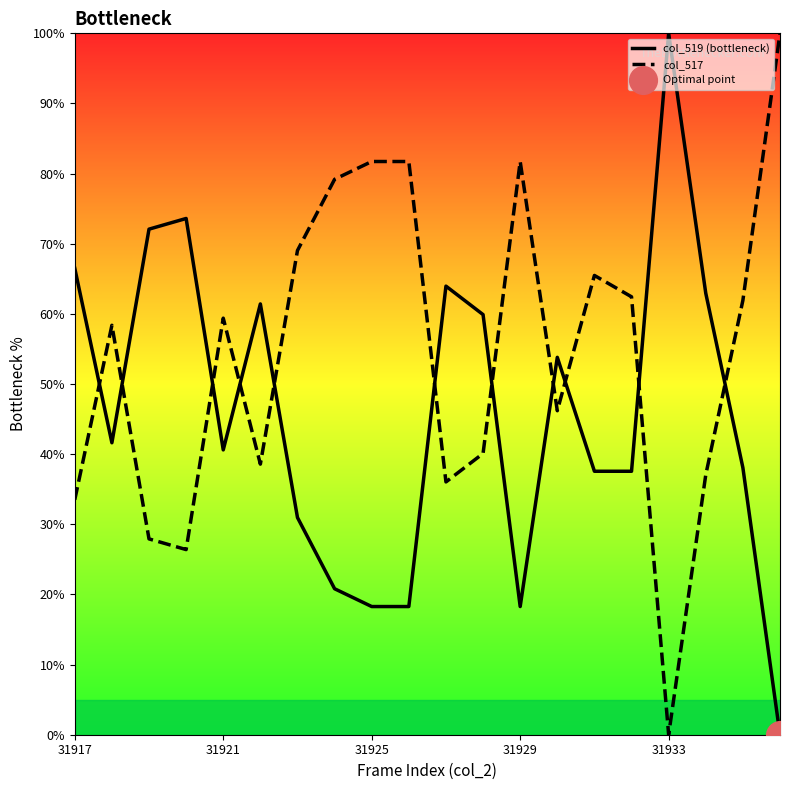

At how many categories does at least one series exceed 53?

20